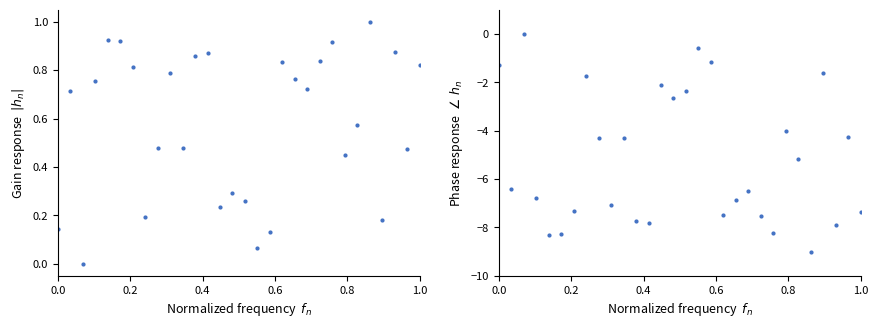

What is the value of the 25th point from the left?

-5.2